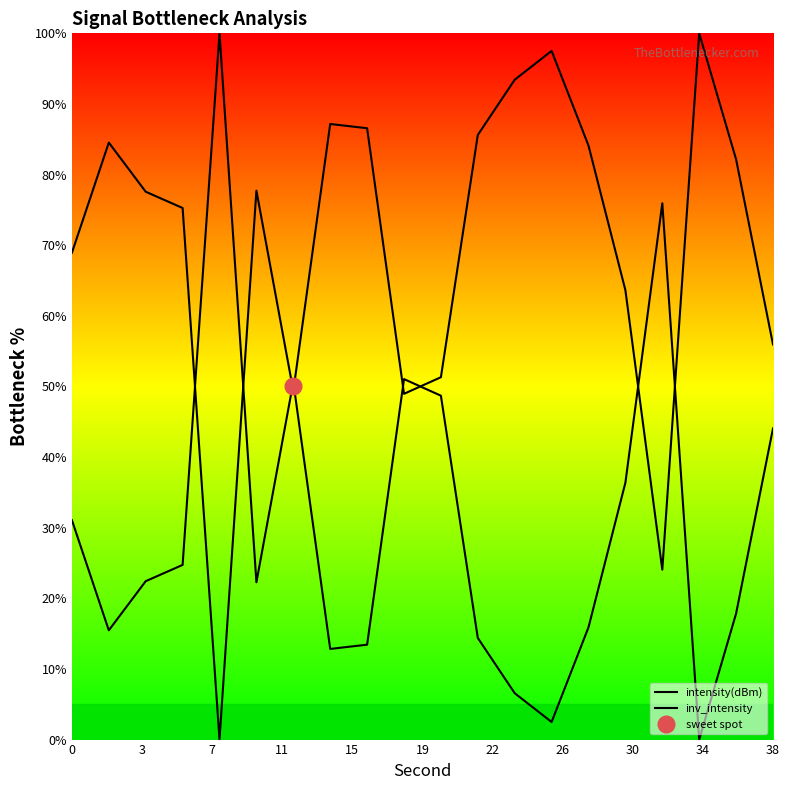

What is the average value of the intensity(dBm) series?

69.7